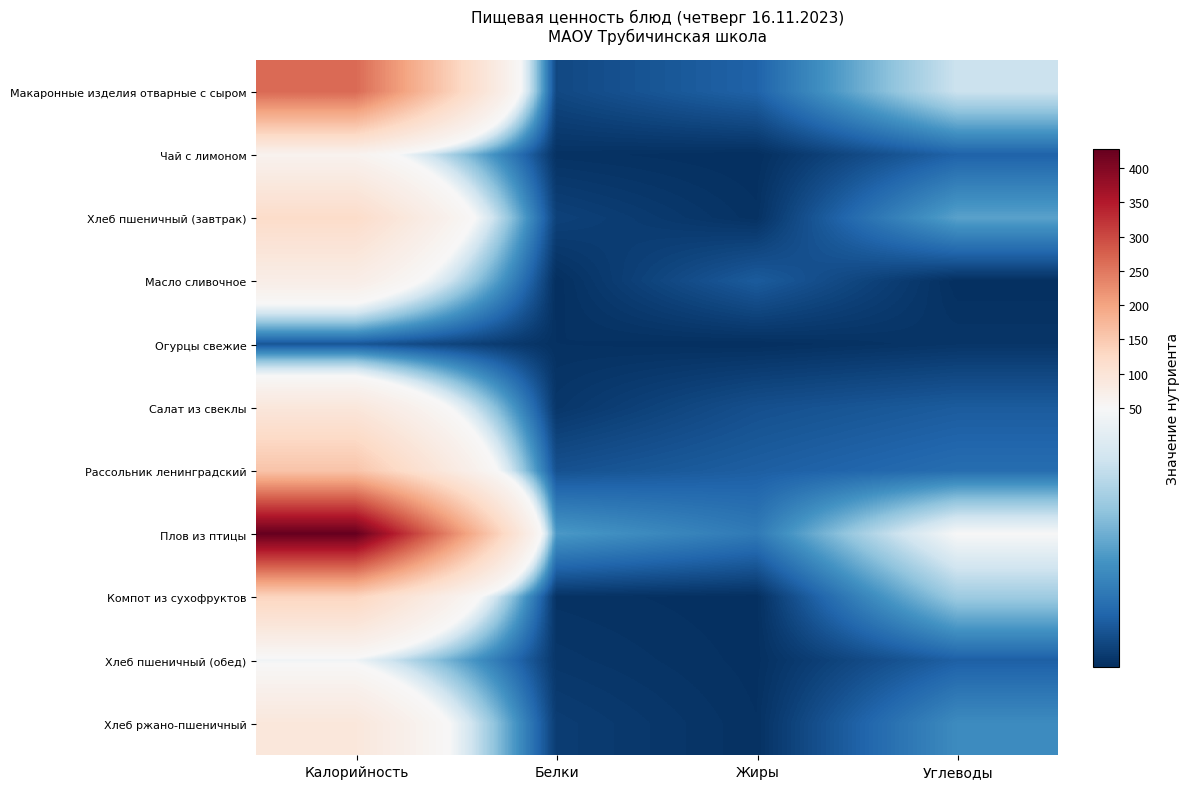

Which category has the lowest value across all series?

Жиры